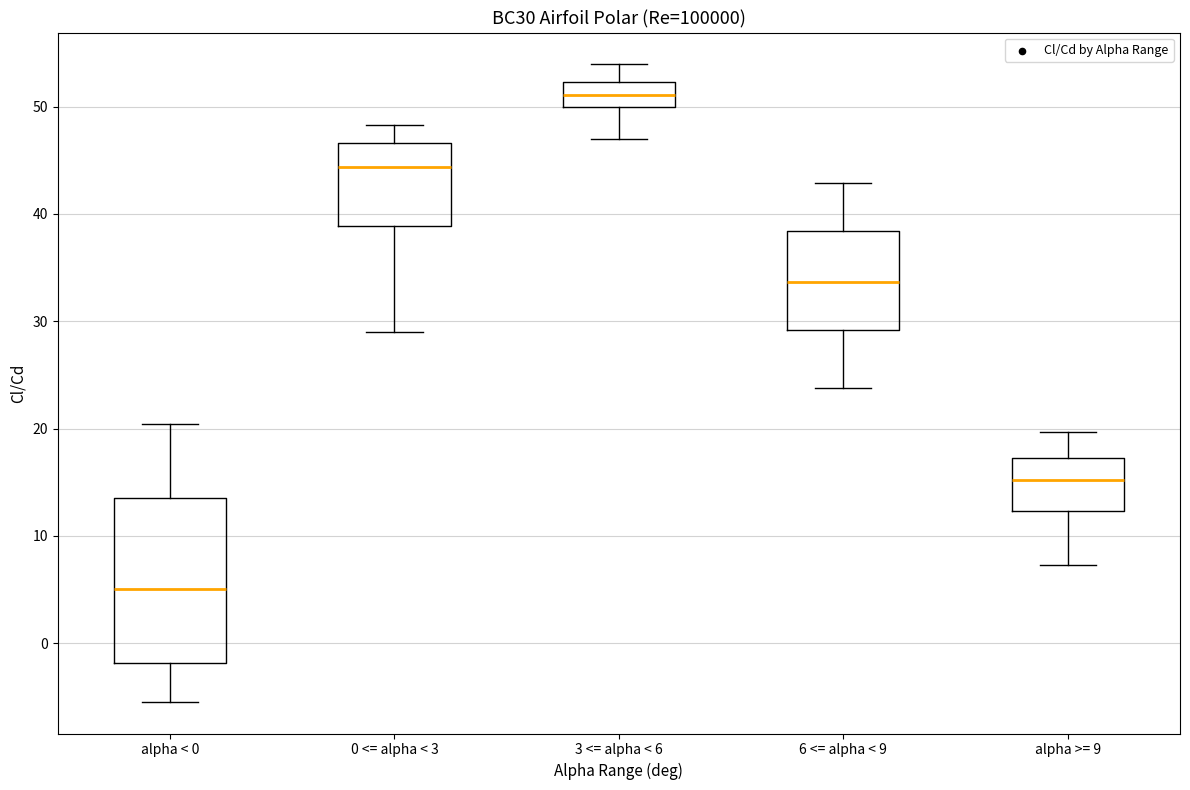

Reading left to right, transcribe this box plot: for each box, give where its median line is, the range the box spans, and where its two whiskers end, as read against the y-axis. The values are not printed on the chart, so give them approximately, as read against the axis.

alpha < 0: median 5, box -2 to 14, whiskers -5 to 20
0 <= alpha < 3: median 44, box 39 to 47, whiskers 29 to 48
3 <= alpha < 6: median 51, box 50 to 52, whiskers 47 to 54
6 <= alpha < 9: median 34, box 29 to 38, whiskers 24 to 43
alpha >= 9: median 15, box 12 to 17, whiskers 7 to 20